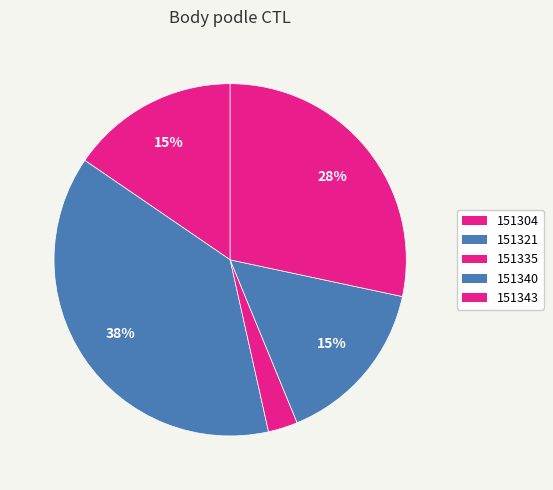

Is it true that 151343 is 18% of the pie?

False